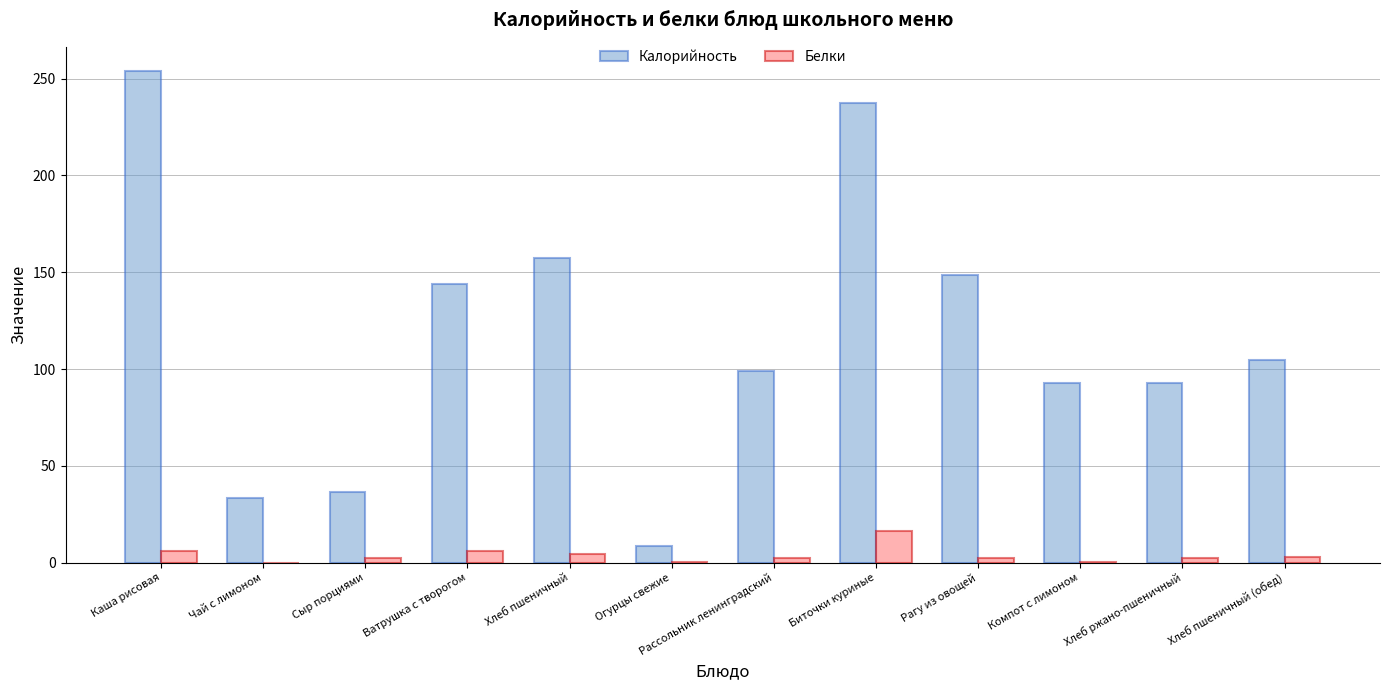

The Калорийность series shows 33.3 at Чай с лимоном. True or false?

True